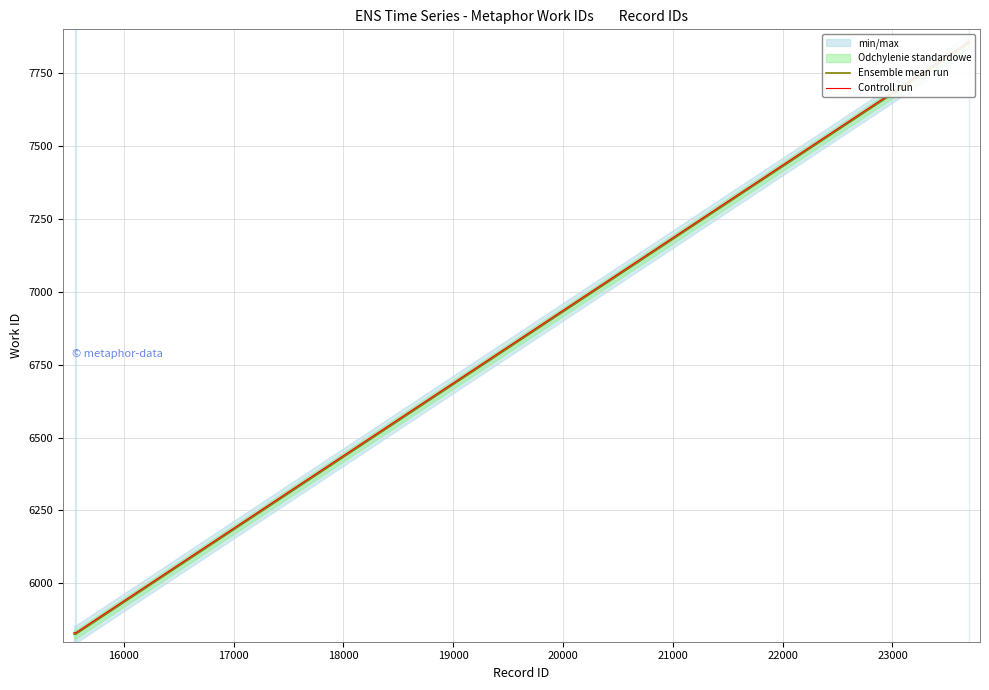

Which series changed the most between 18000 and 20000?

Ensemble mean run